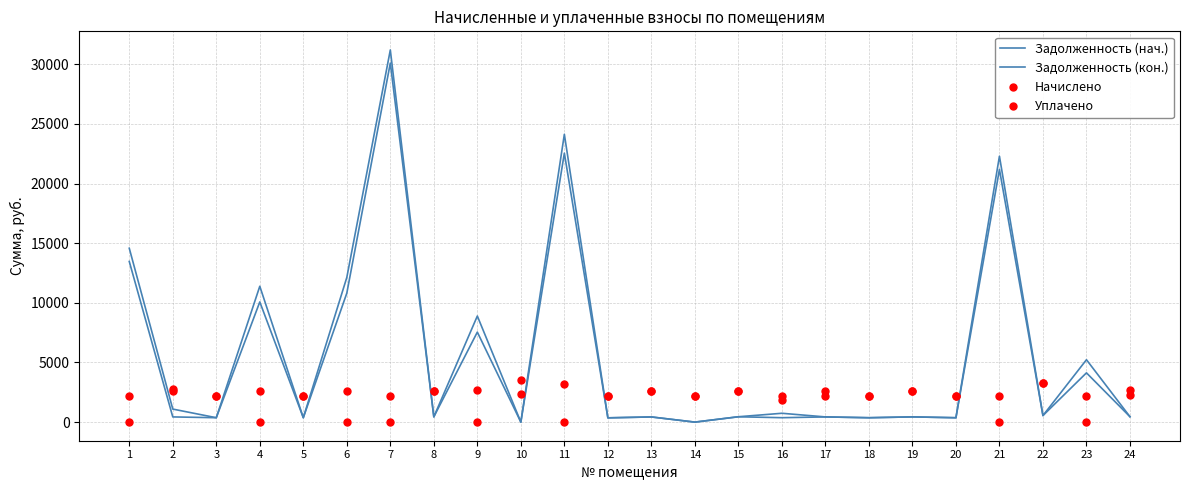

At 23, list the series in order from largest to smallest.

Задолженность (кон.), Задолженность (нач.), Начислено, Уплачено